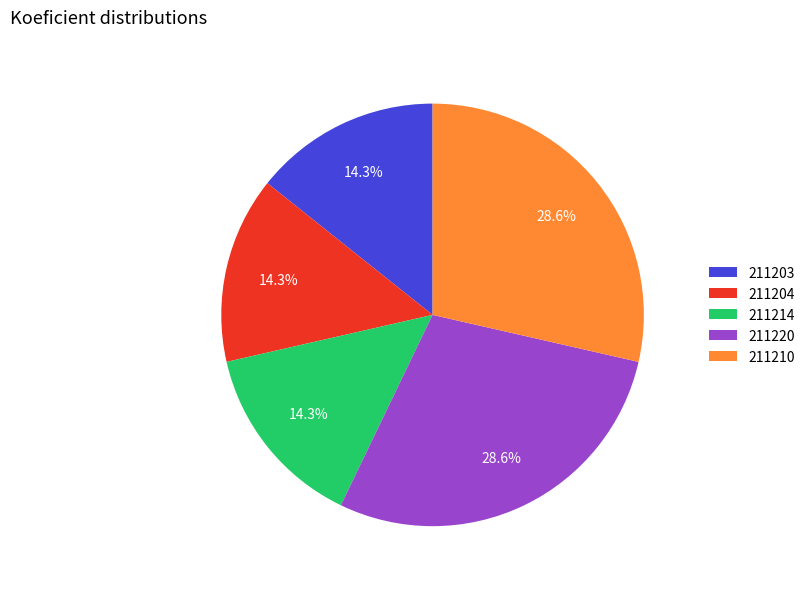

What percentage is NOT represented by 211204?

85.7%